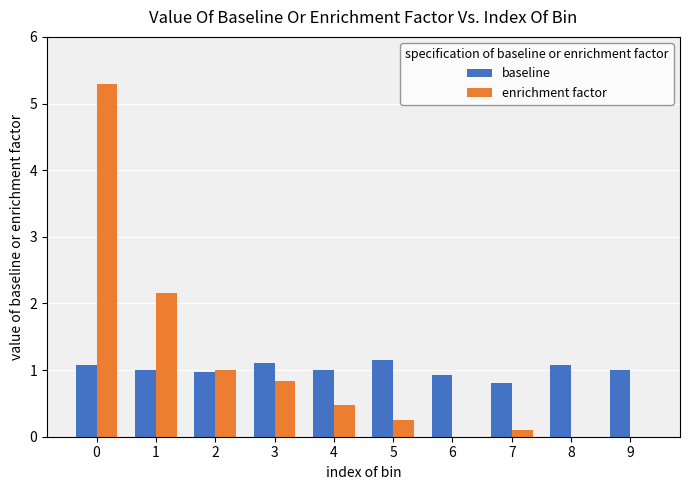

Which series has the widest spread of values?

enrichment factor